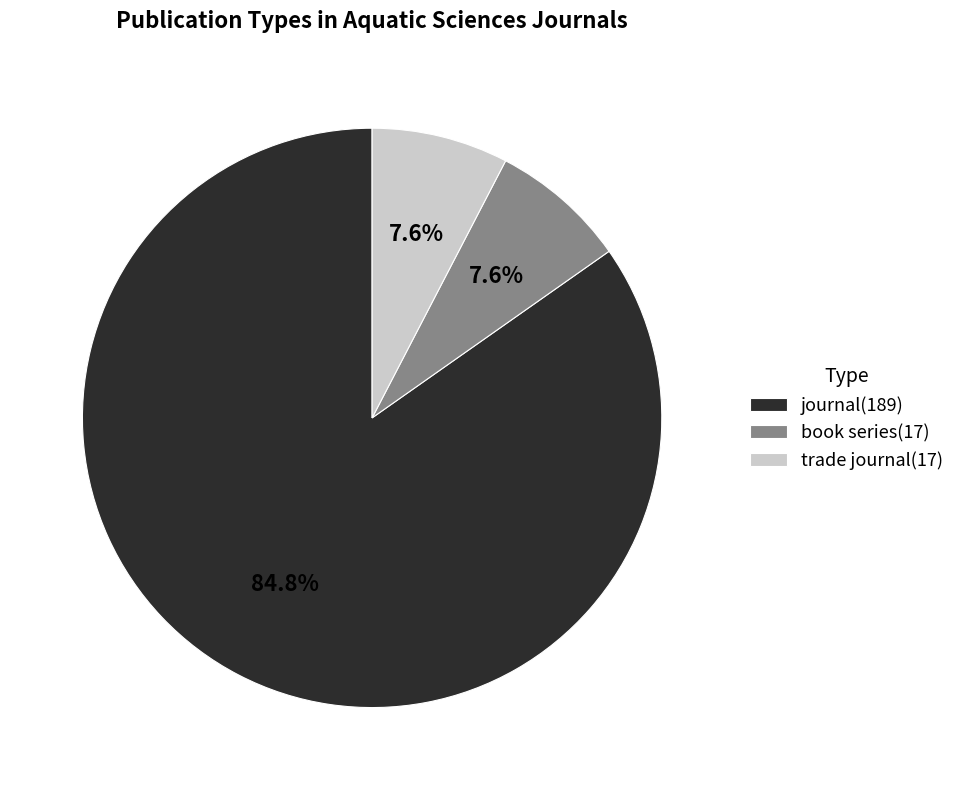

Which has a higher value, journal(189) or book series(17)?

journal(189)